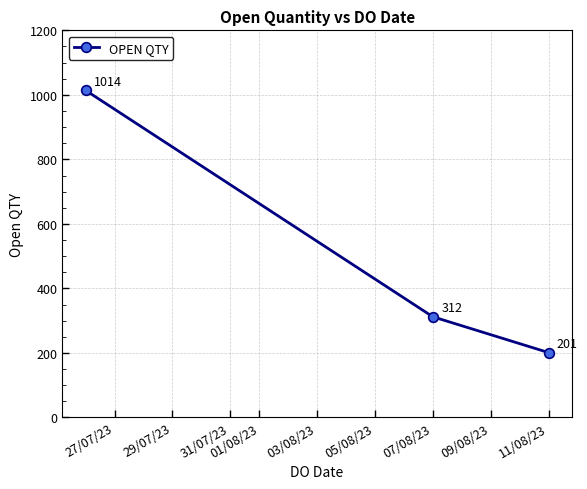

How many data points are less than 312?

1